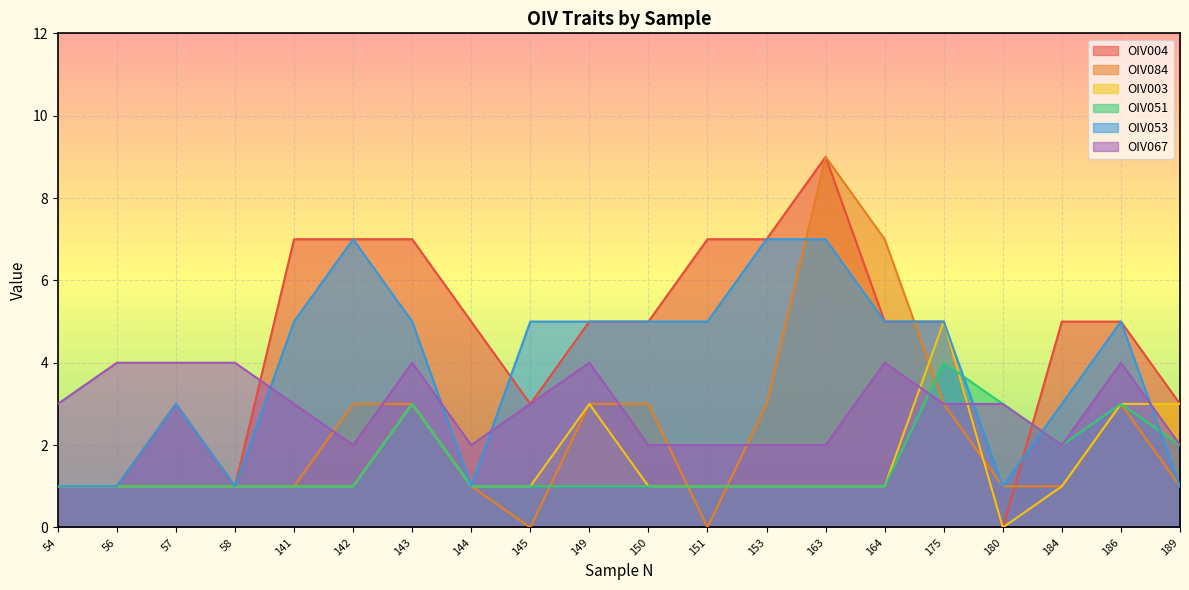

Reading left to right, extract all data points from this chart.

OIV004: 1	1	3	1	7	7	7	5	3	5	5	7	7	9	5	5	0	5	5	3
OIV084: 1	1	1	1	1	3	3	1	0	3	3	0	3	9	7	3	1	1	3	1
OIV003: 1	1	1	1	1	1	3	1	1	3	1	1	1	1	1	5	0	1	3	3
OIV051: 1	1	1	1	1	1	3	1	1	1	1	1	1	1	1	4	3	2	3	2
OIV053: 1	1	3	1	5	7	5	1	5	5	5	5	7	7	5	5	1	3	5	1
OIV067: 3	4	4	4	3	2	4	2	3	4	2	2	2	2	4	3	3	2	4	2